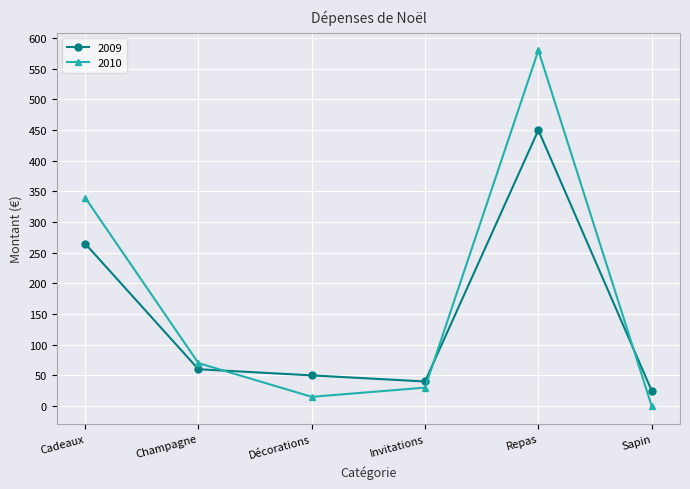

Between which two adjacent categories do 2009 and 2010 first intersect?

Champagne and Décorations